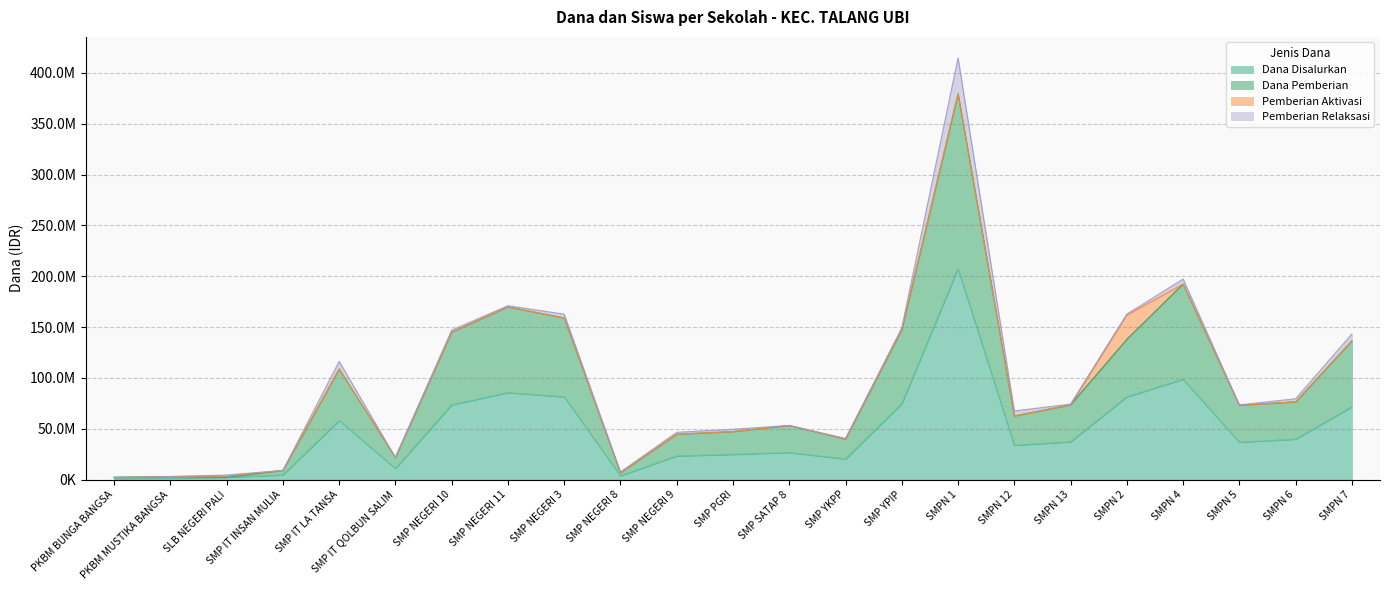

True or false: Dana Disalurkan and Dana Pemberian cross at least once.

False